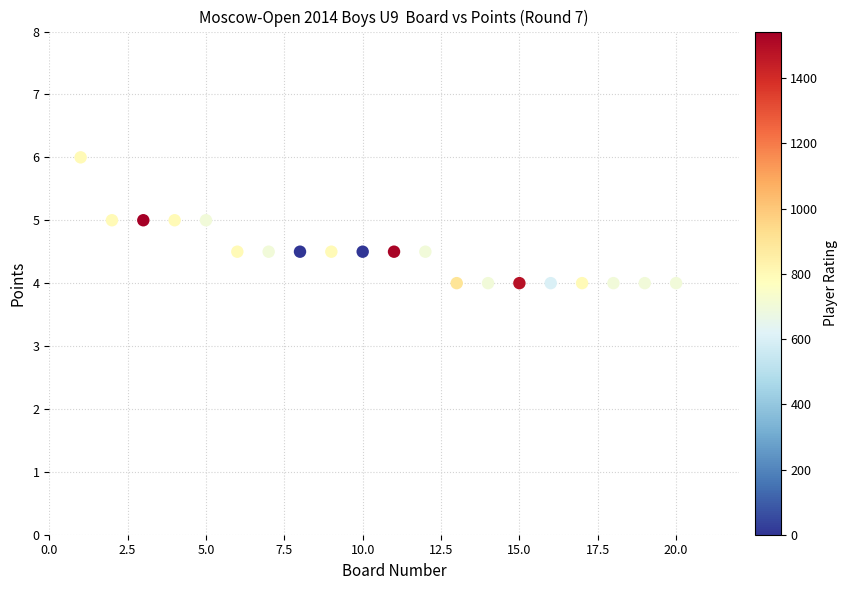

What is the range of X values (max minus min)?

19.0